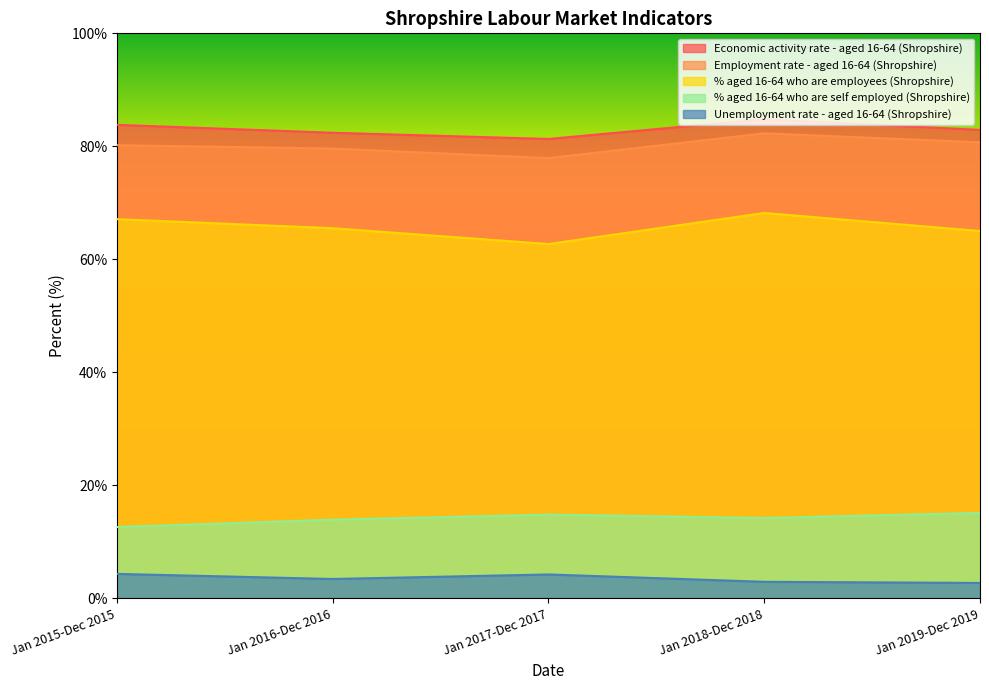

True or false: % aged 16-64 who are employees (Shropshire) and Economic activity rate - aged 16-64 (Shropshire) cross at least once.

False